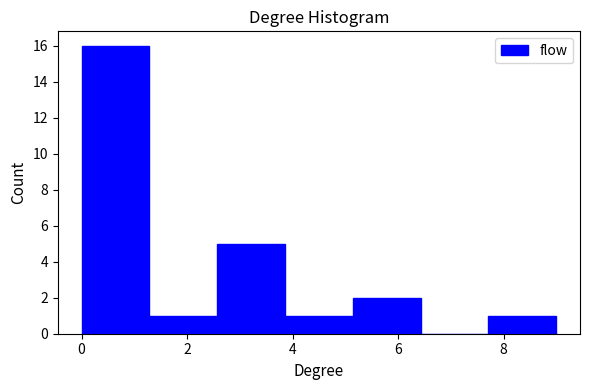

Reading left to right, list every bar in this chart as the range it spans on the x-axis followed by its height. Neither the bar edges nor the heights are printed on the chart, so give them approximately, as read against the axes.

0.0 to 1.2: 16
1.2 to 2.6: 1
2.6 to 3.8: 5
3.8 to 5.2: 1
5.2 to 6.4: 2
6.4 to 7.8: 0
7.8 to 9.0: 1